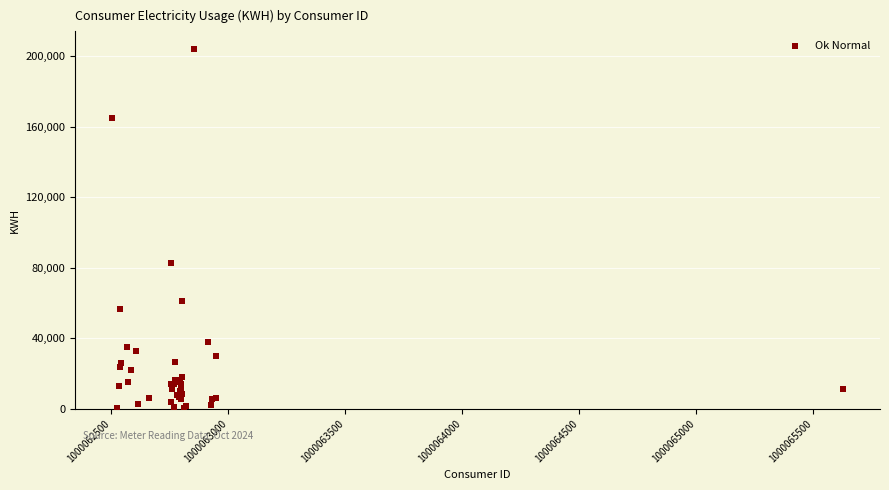

What Y value in the scatter plot is closest to 102206?

82495